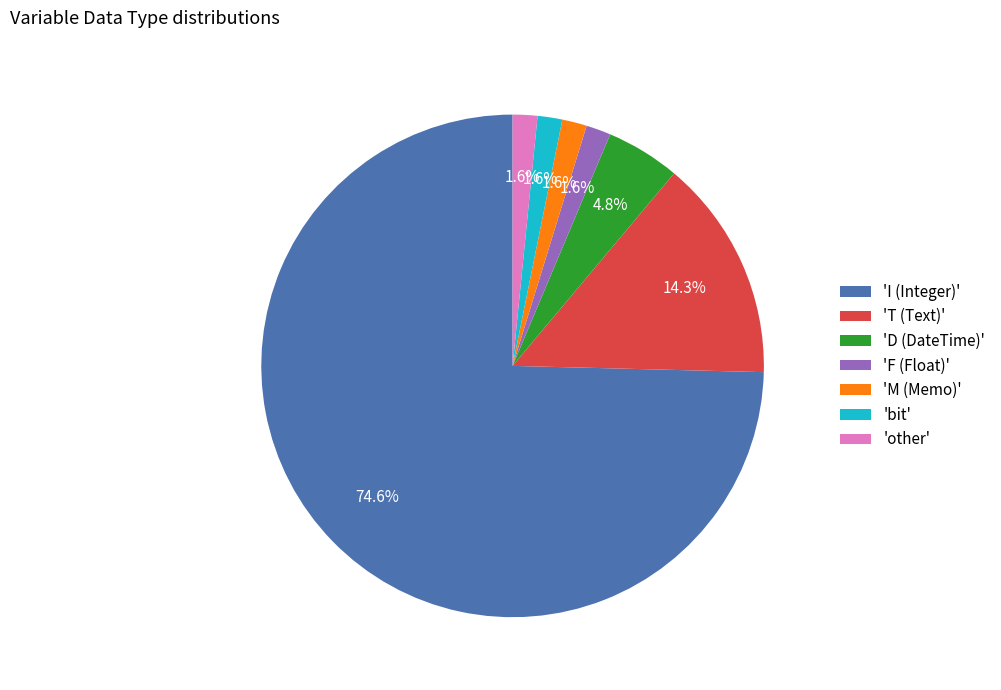

What is the largest slice in the pie chart?

'I (Integer)'